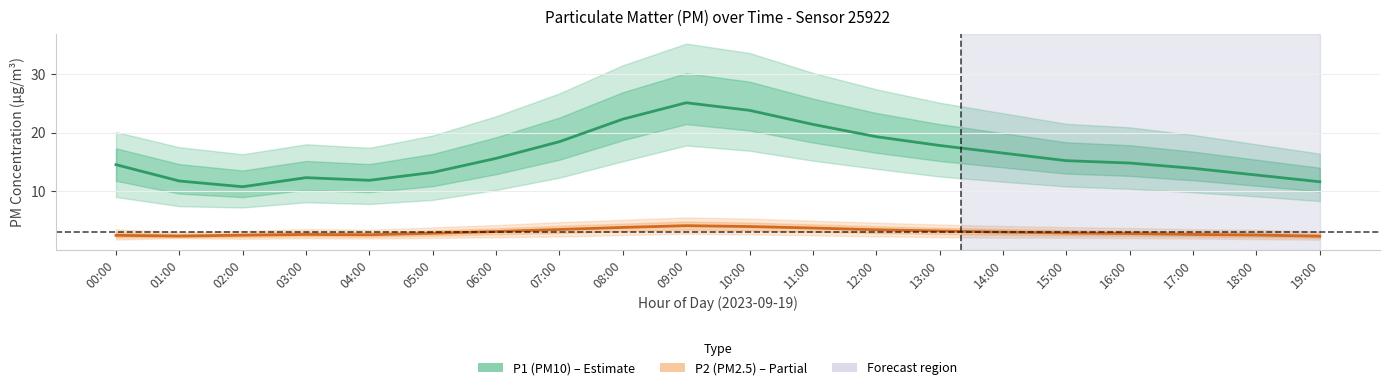

True or false: P2 (PM2.5) and P1 (PM10) intersect in this chart.

False